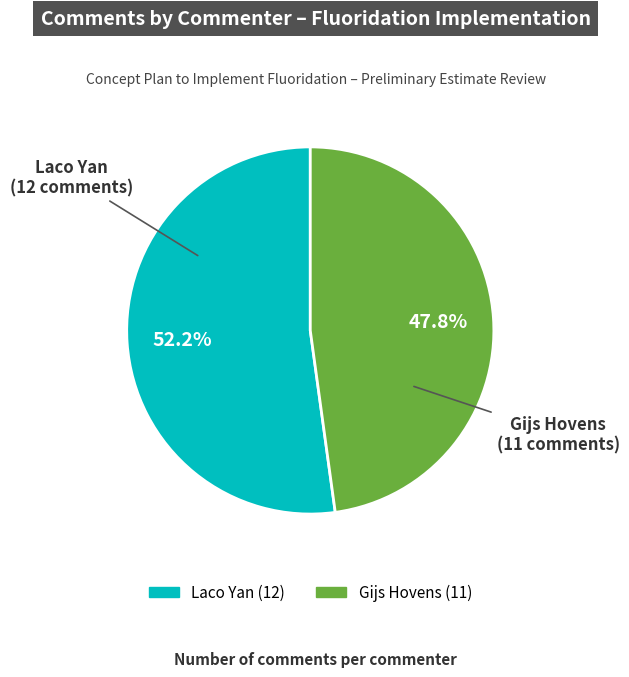

Is Laco Yan the majority of the pie?

Yes